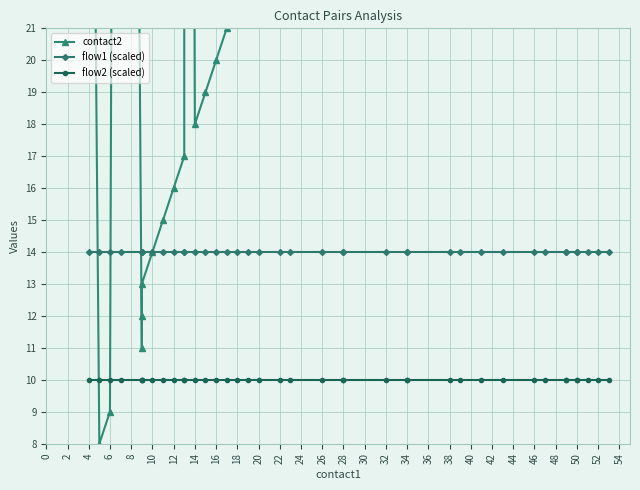

What are all the series names shown in the legend?

contact2, flow1 (scaled), flow2 (scaled)